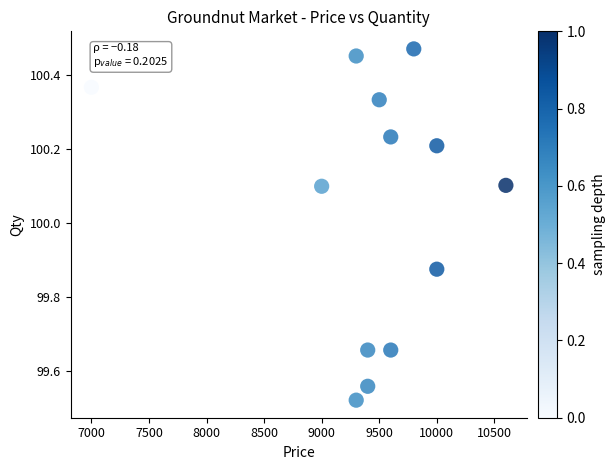

What is the range of X values (max minus min)?

3600.0